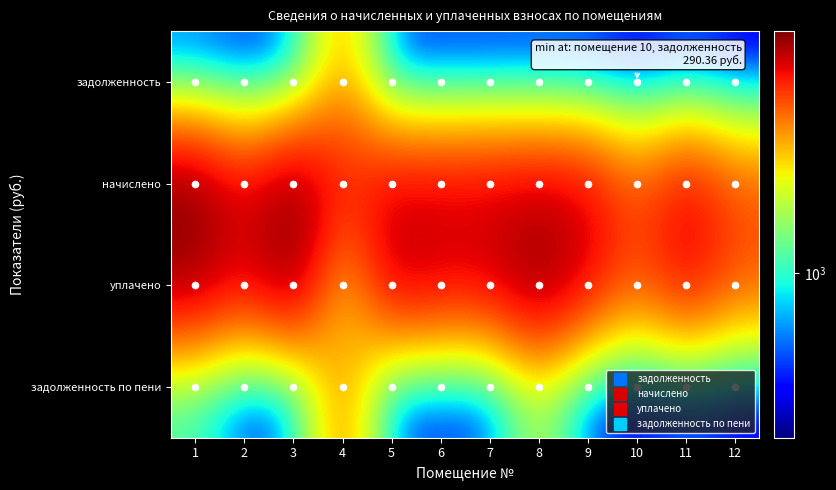

Rank the series by their maximum value, from highest to lowest.

начислено, уплачено, задолженность по пени, задолженность